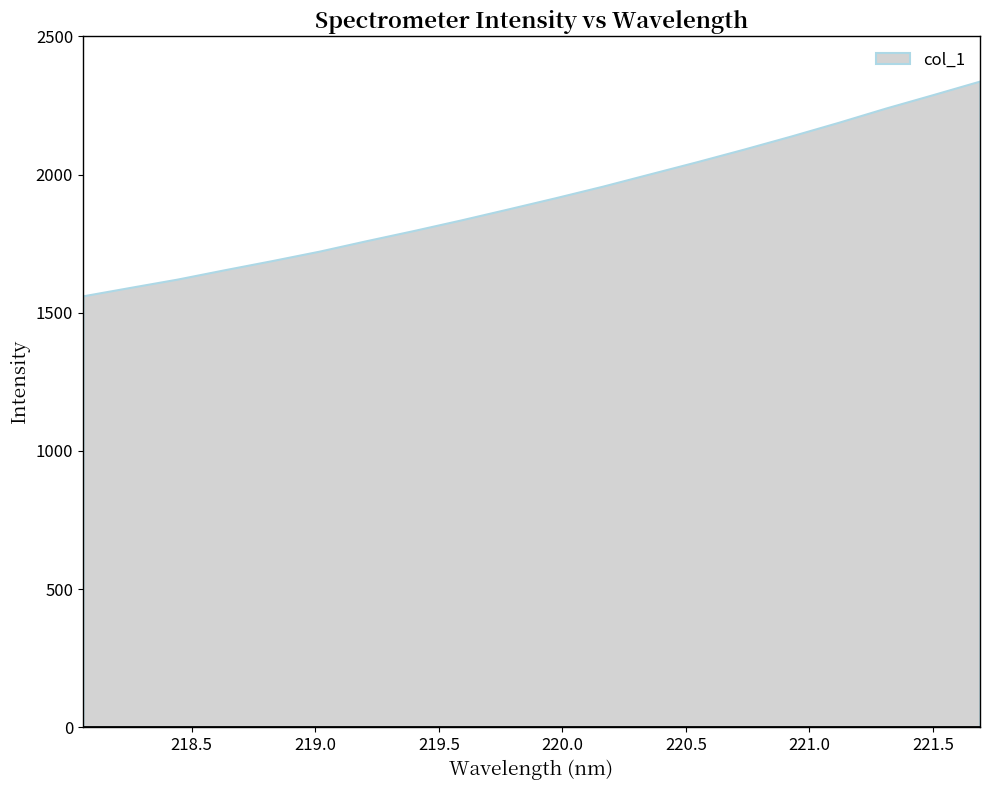

What is the sum of the values at 221.4993 and 221.3083?

4529.4